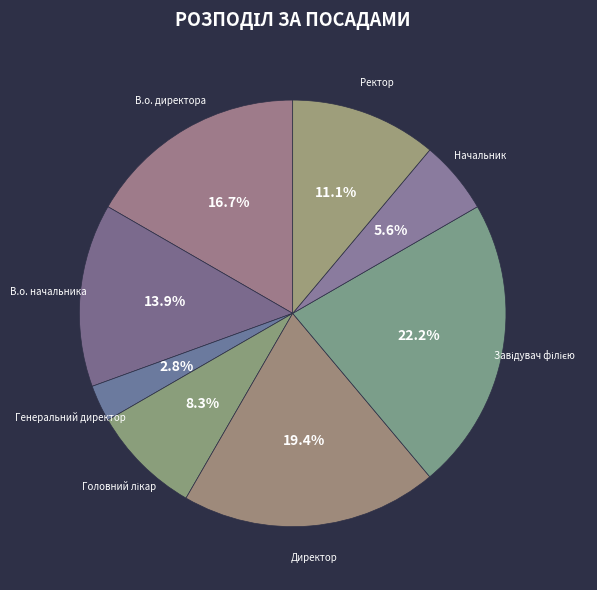

Does any single category account for the majority?

No